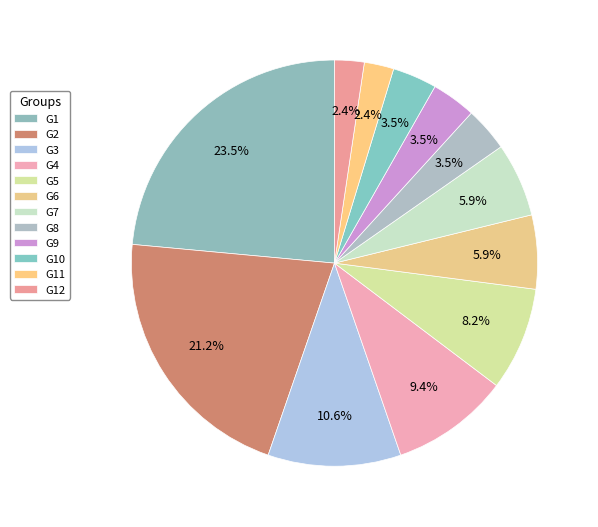

Count the number of slices in the pie.

12